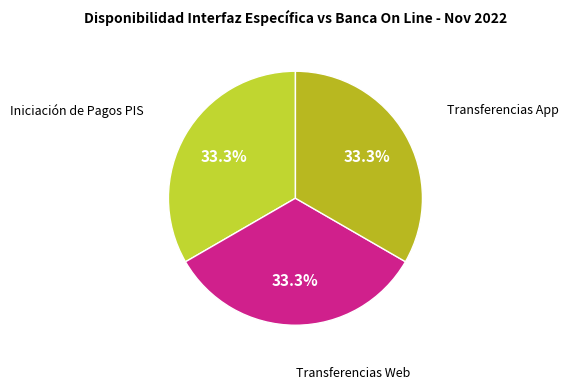

How many slices are in this pie chart?

3